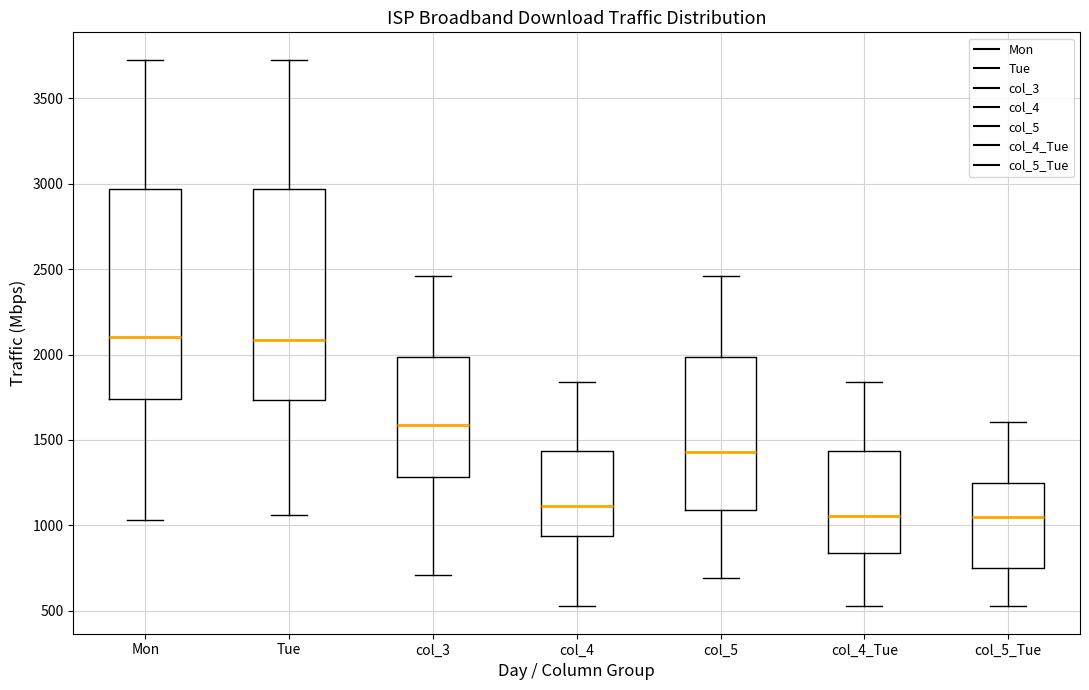

Reading left to right, transcribe this box plot: for each box, give where its median line is, the range the box spans, and where its two whiskers end, as read against the y-axis. The values are not printed on the chart, so give them approximately, as read against the axis.

Mon: median 2100, box 1750 to 2950, whiskers 1050 to 3750
Tue: median 2100, box 1750 to 2950, whiskers 1050 to 3750
col_3: median 1600, box 1300 to 2000, whiskers 700 to 2450
col_4: median 1100, box 950 to 1450, whiskers 500 to 1850
col_5: median 1450, box 1100 to 2000, whiskers 700 to 2450
col_4_Tue: median 1050, box 850 to 1450, whiskers 550 to 1850
col_5_Tue: median 1050, box 750 to 1250, whiskers 500 to 1600